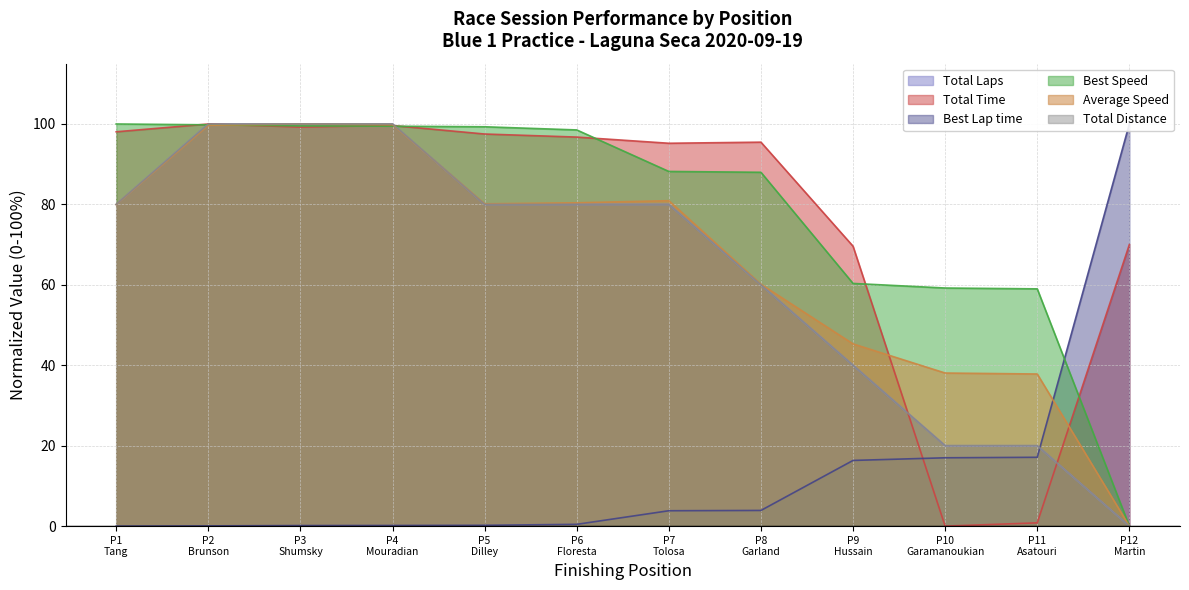

At how many categories does at least one series exceed 2?

12